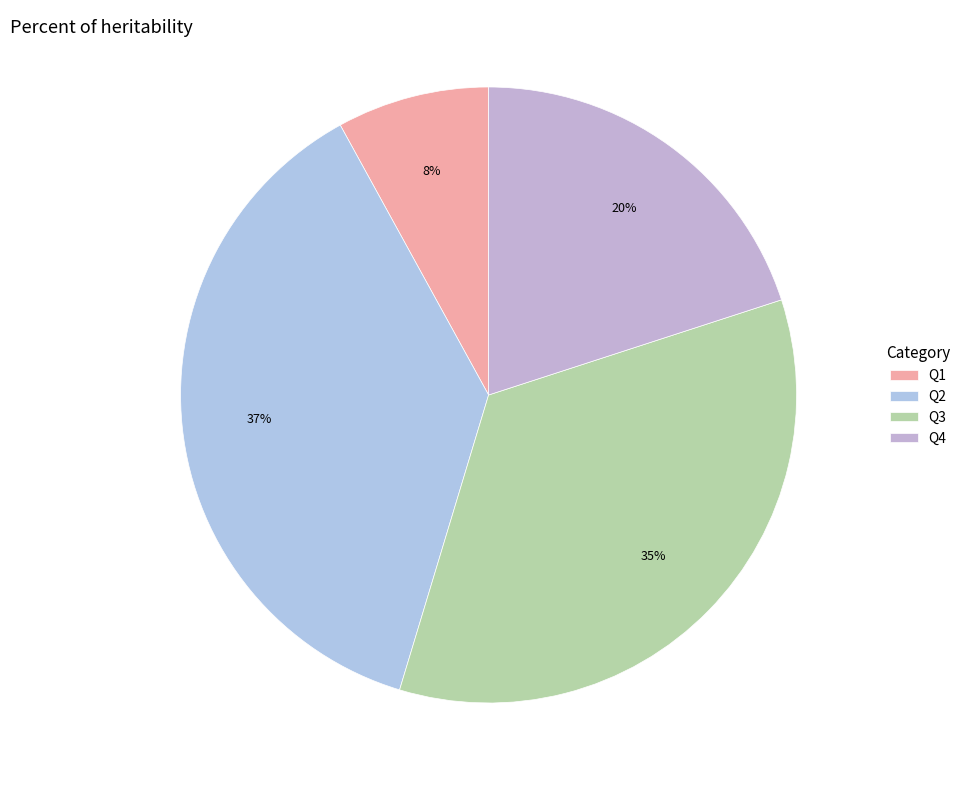

Rank the categories by value from lowest to highest.

Q1, Q4, Q3, Q2